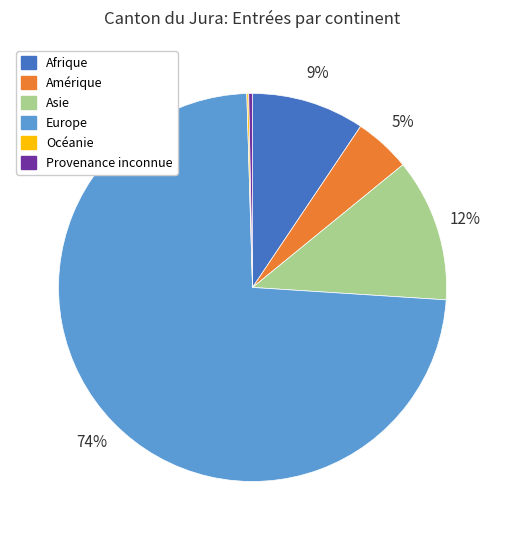

Is it true that Afrique is 9% of the pie?

True